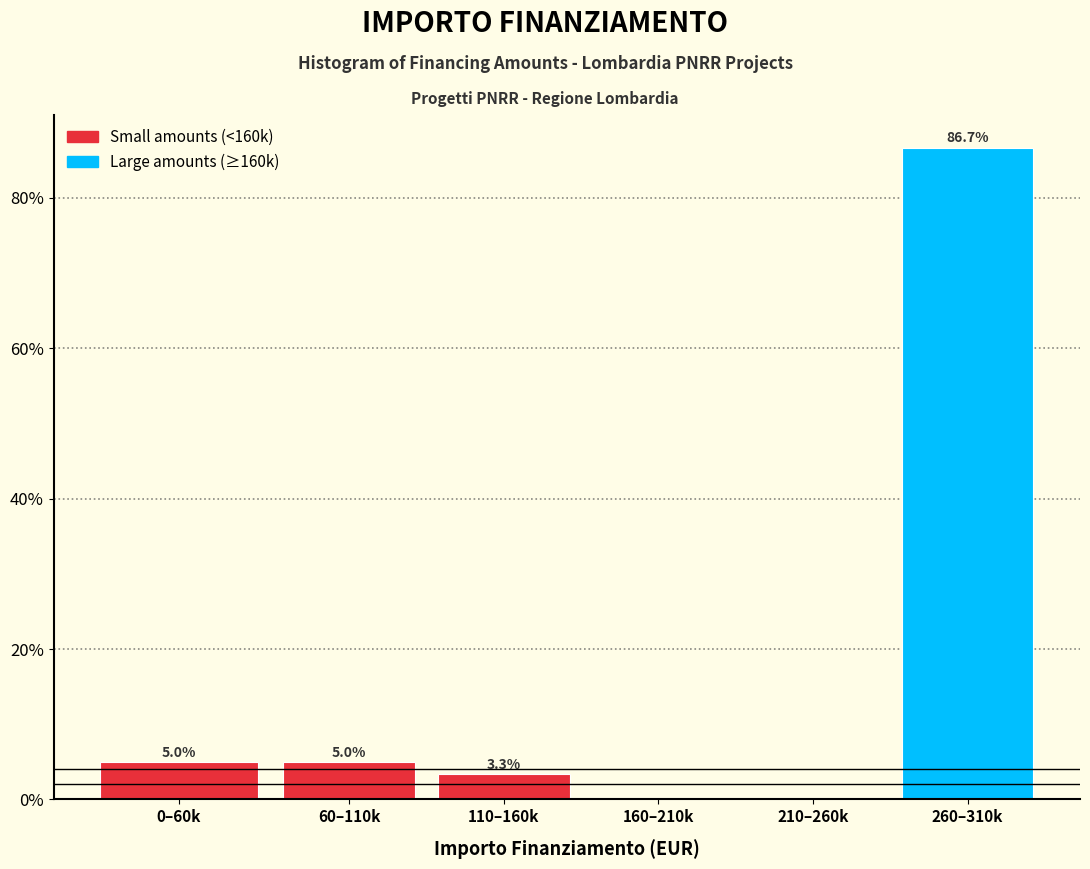

Reading left to right, transcribe all the data shown in this chart.

0–60k=5.0	60–110k=5.0	110–160k=3.3	160–210k=0.0	210–260k=0.0	260–310k=86.7